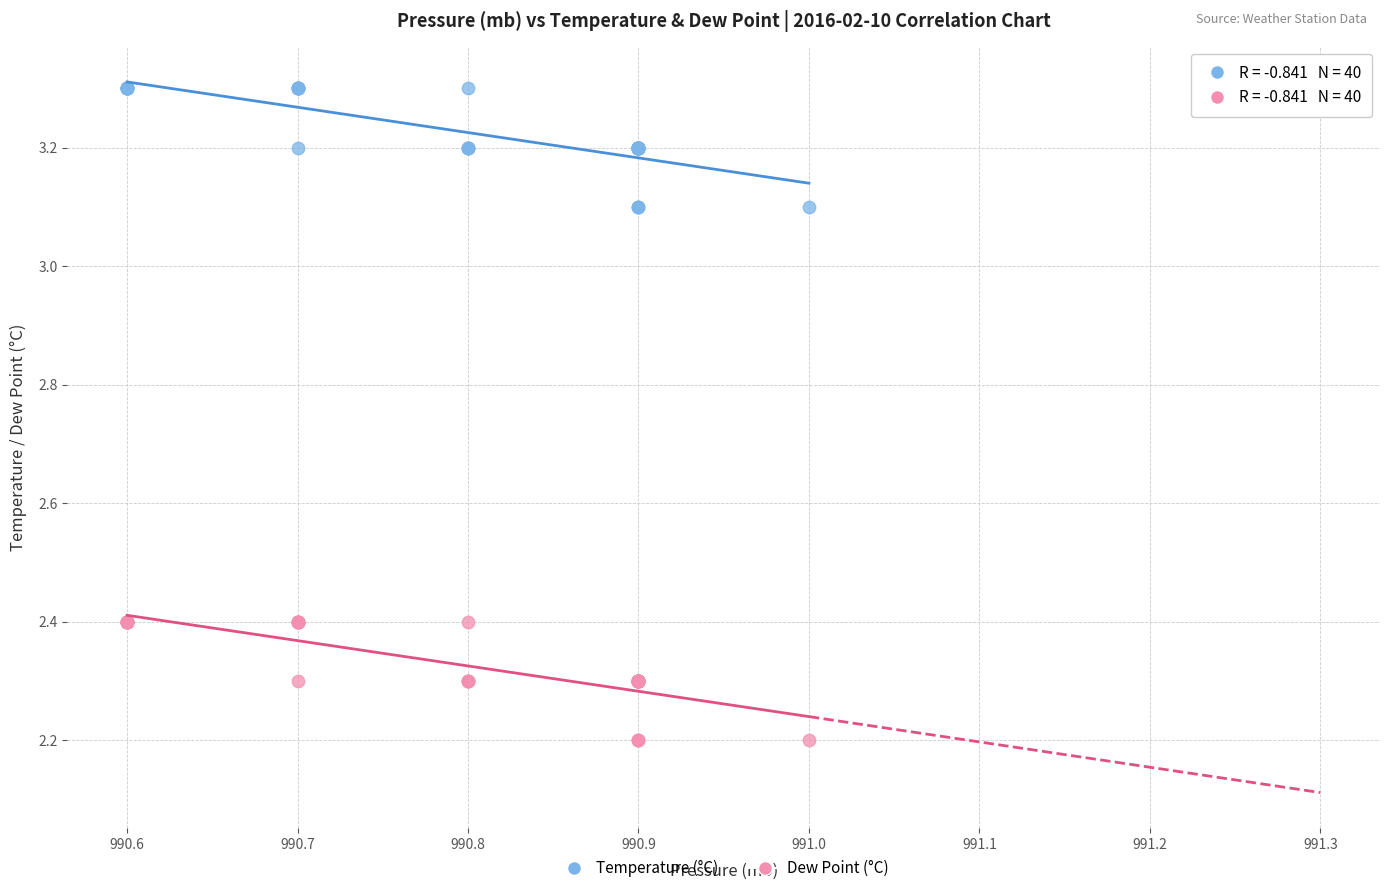

Which series reaches the maximum Y coordinate?

Temperature (°C)